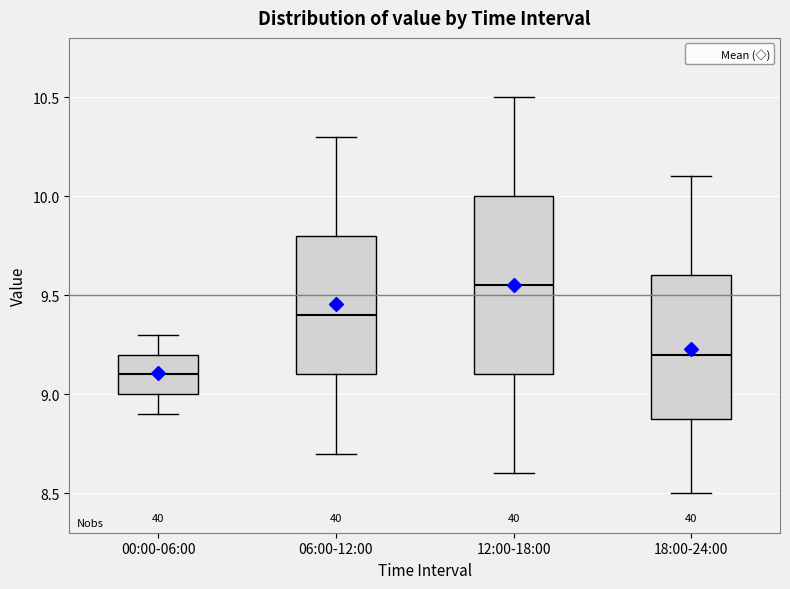

Reading left to right, transcribe this box plot: for each box, give where its median line is, the range the box spans, and where its two whiskers end, as read against the y-axis. The values are not printed on the chart, so give them approximately, as read against the axis.

00:00-06:00: median 9.10, box 9.00 to 9.20, whiskers 8.90 to 9.30
06:00-12:00: median 9.40, box 9.10 to 9.80, whiskers 8.70 to 10.30
12:00-18:00: median 9.55, box 9.10 to 10.00, whiskers 8.60 to 10.50
18:00-24:00: median 9.20, box 8.90 to 9.60, whiskers 8.50 to 10.10